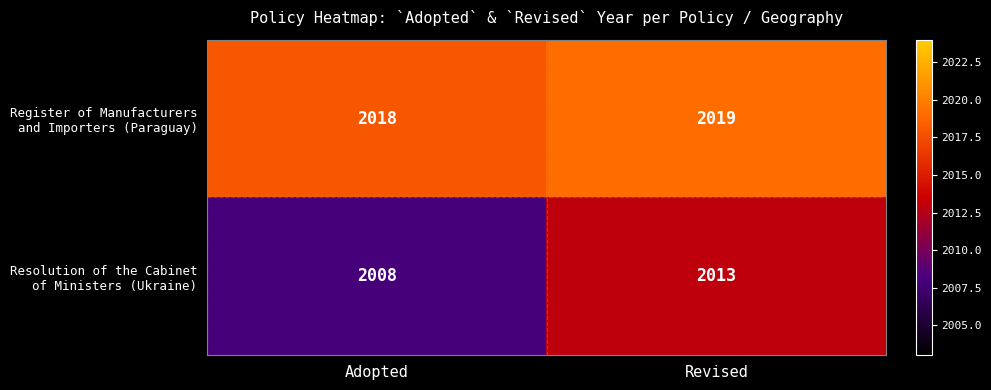

What is the greatest value displayed?

2019